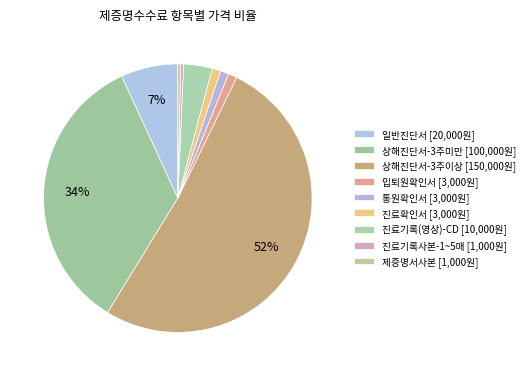

How much of the chart is everything except 일반진단서?

93.1%